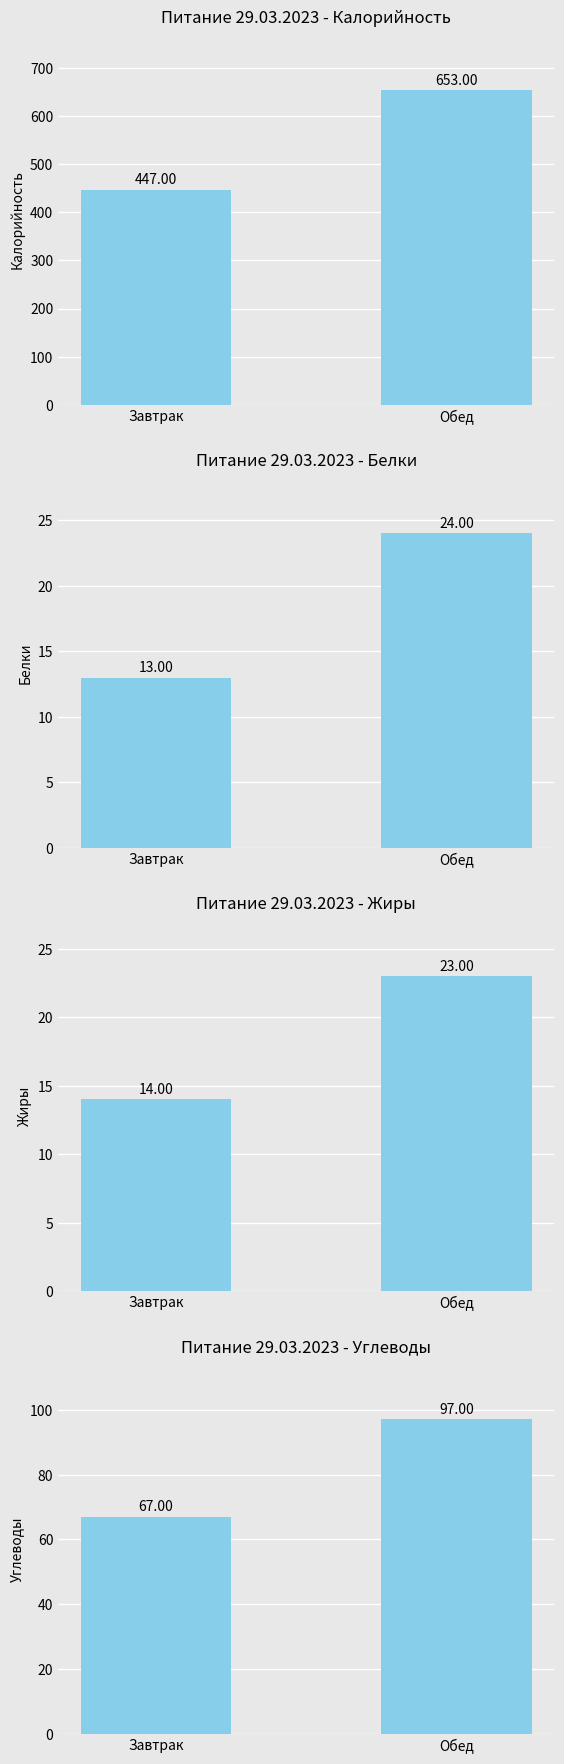

Which series has the widest spread of values?

Калорийность